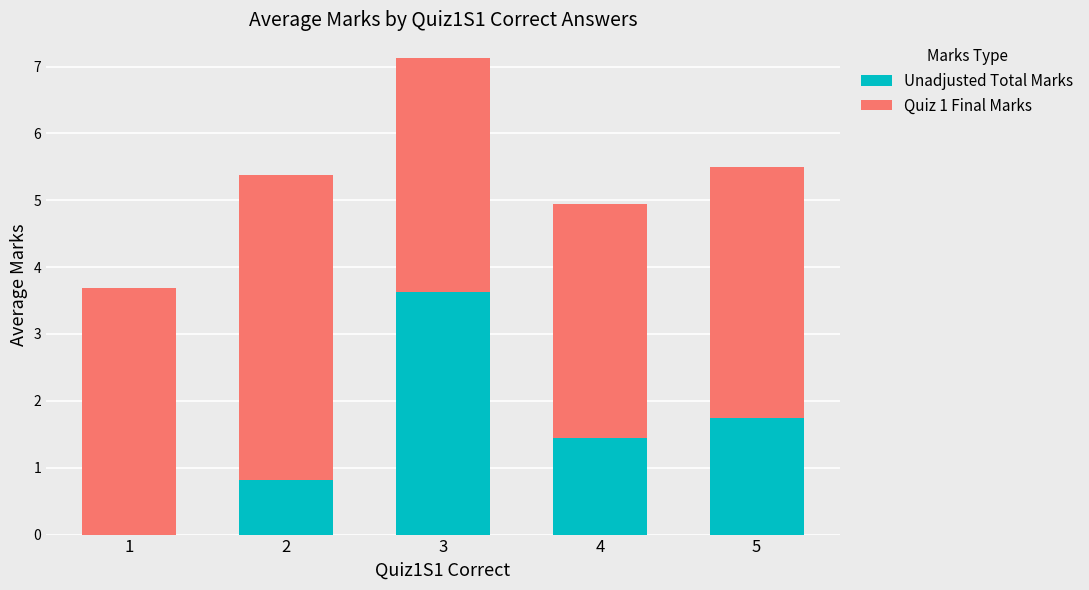

Reading left to right, transcribe the values for Unadjusted Total Marks.

1=0.0	2=0.8	3=3.6	4=1.4	5=1.8